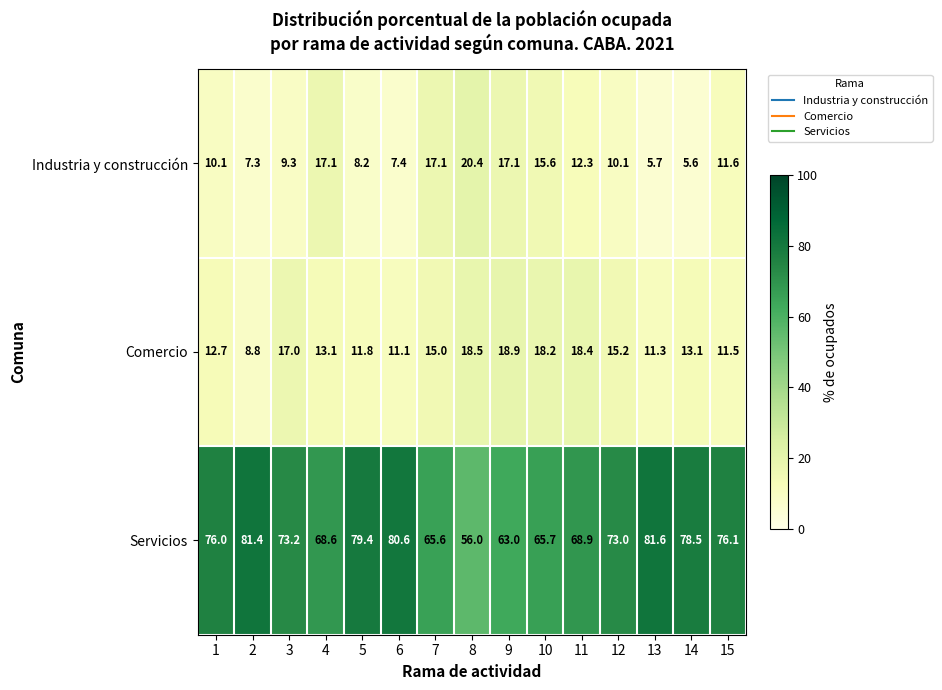

What is the average value of the Comercio series?

14.3